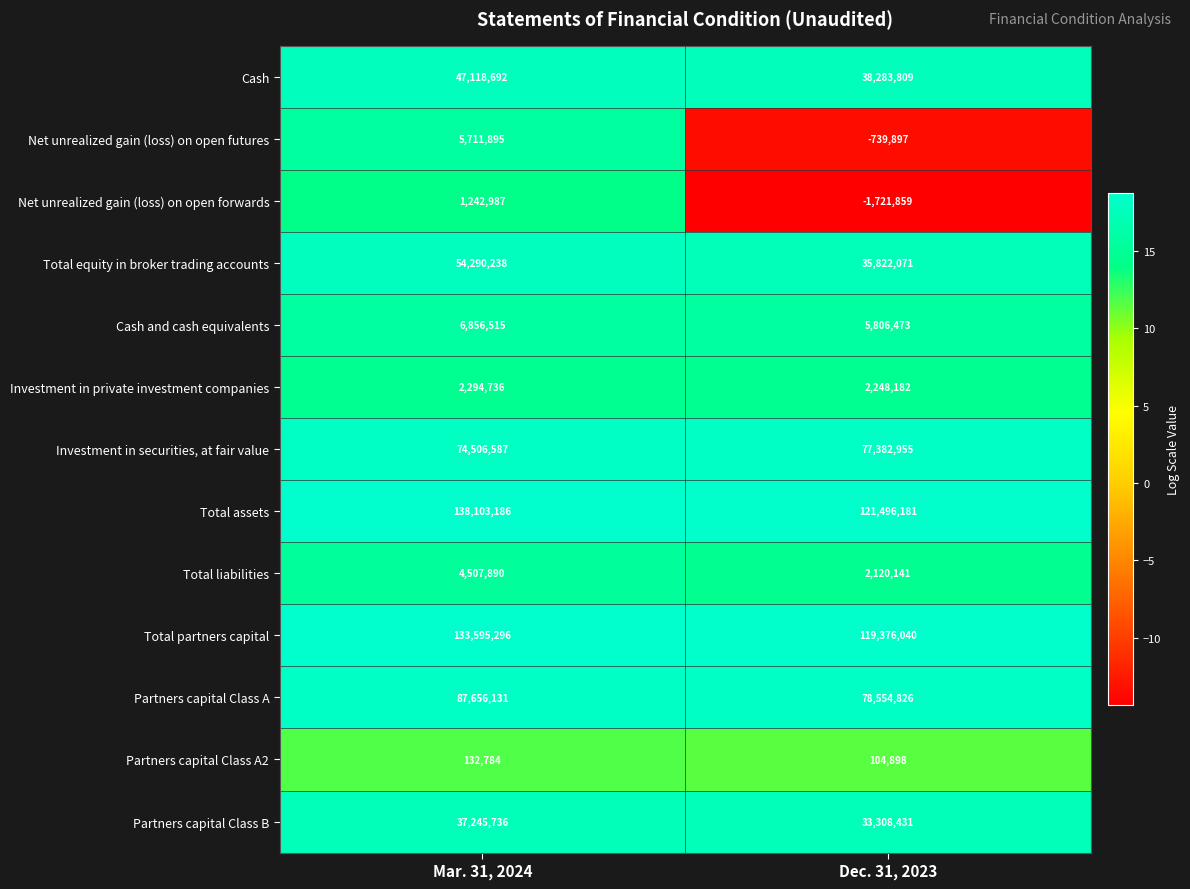

The value of Total equity in broker trading accounts at Mar. 31, 2024 is 54290238. True or false?

True